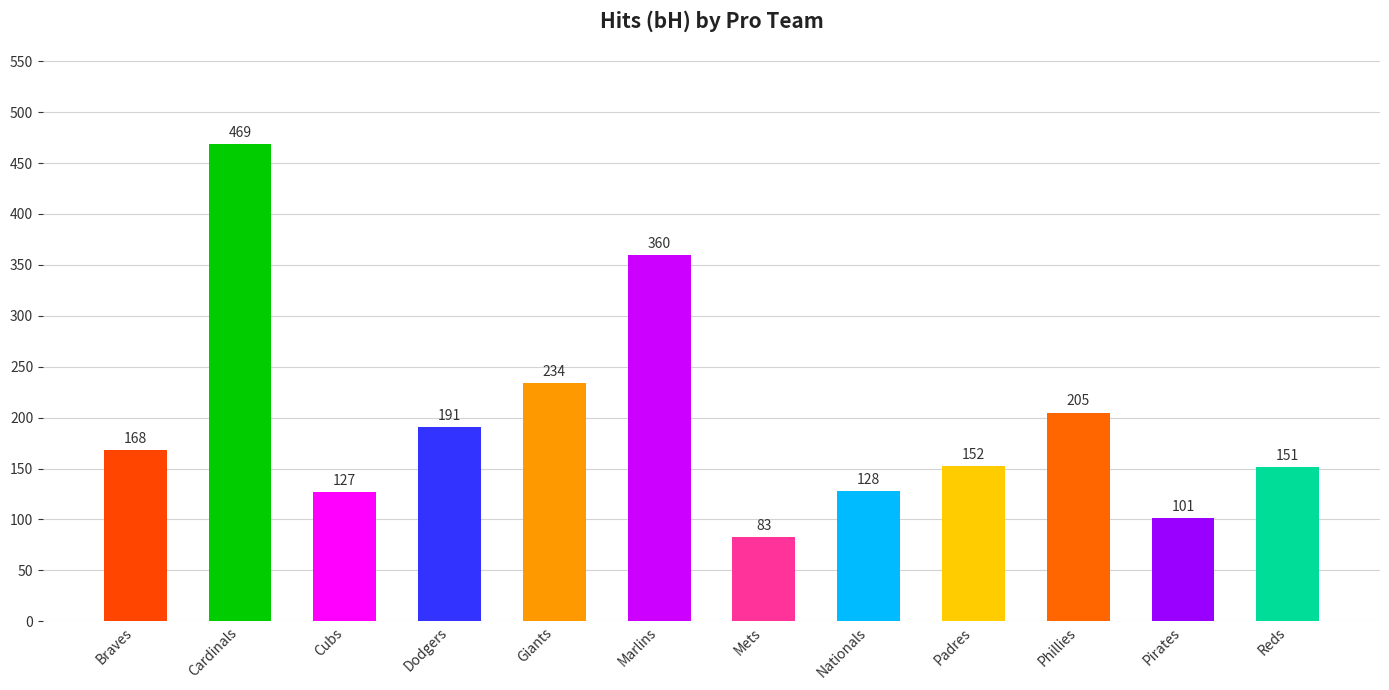

What is the greatest value displayed?

469